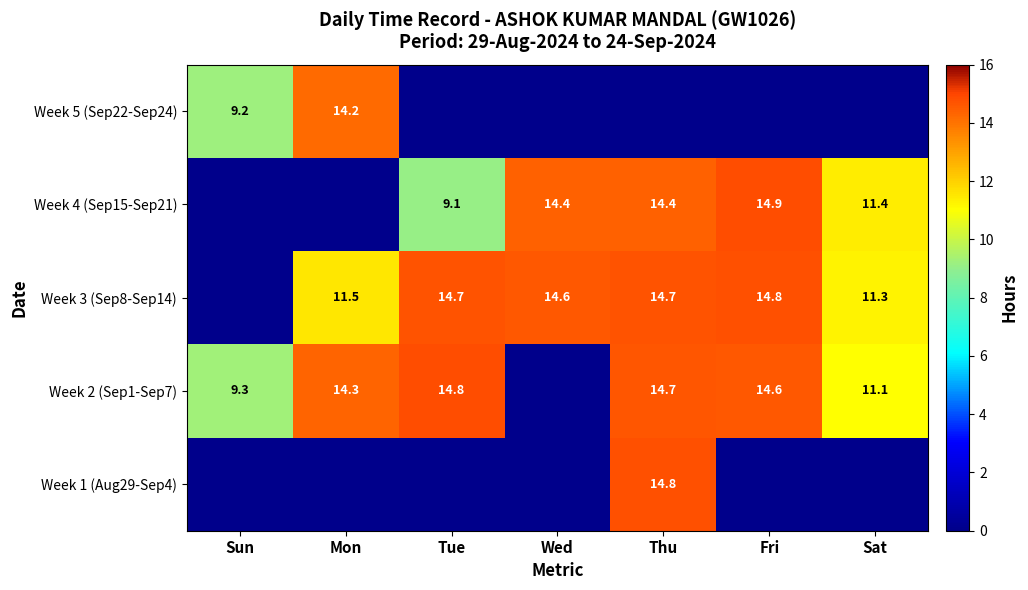

Which has a higher value, Sat or Sun?

Sat